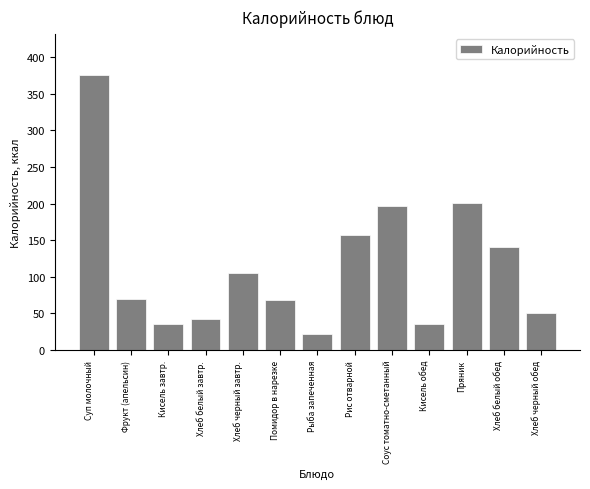

What is the sum of the values at Рыба запеченная and Хлеб белый обед?

161.9